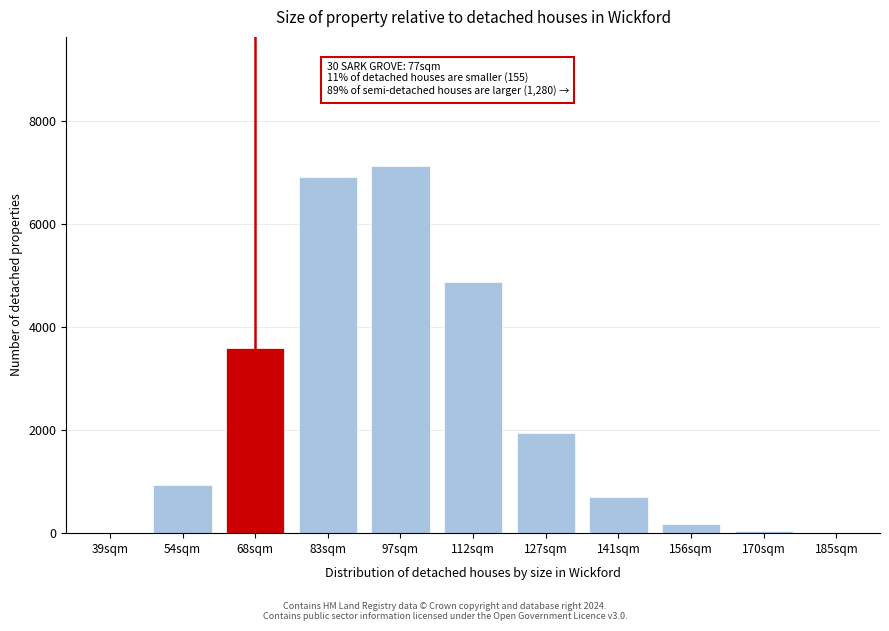

Is it true that the value at 112sqm is 4866.8?

True